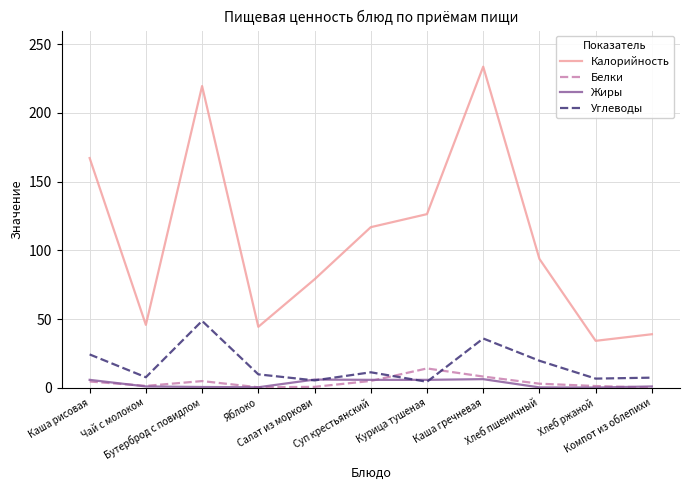

Which series ends up on top after the final intersection of Углеводы and Белки?

Углеводы